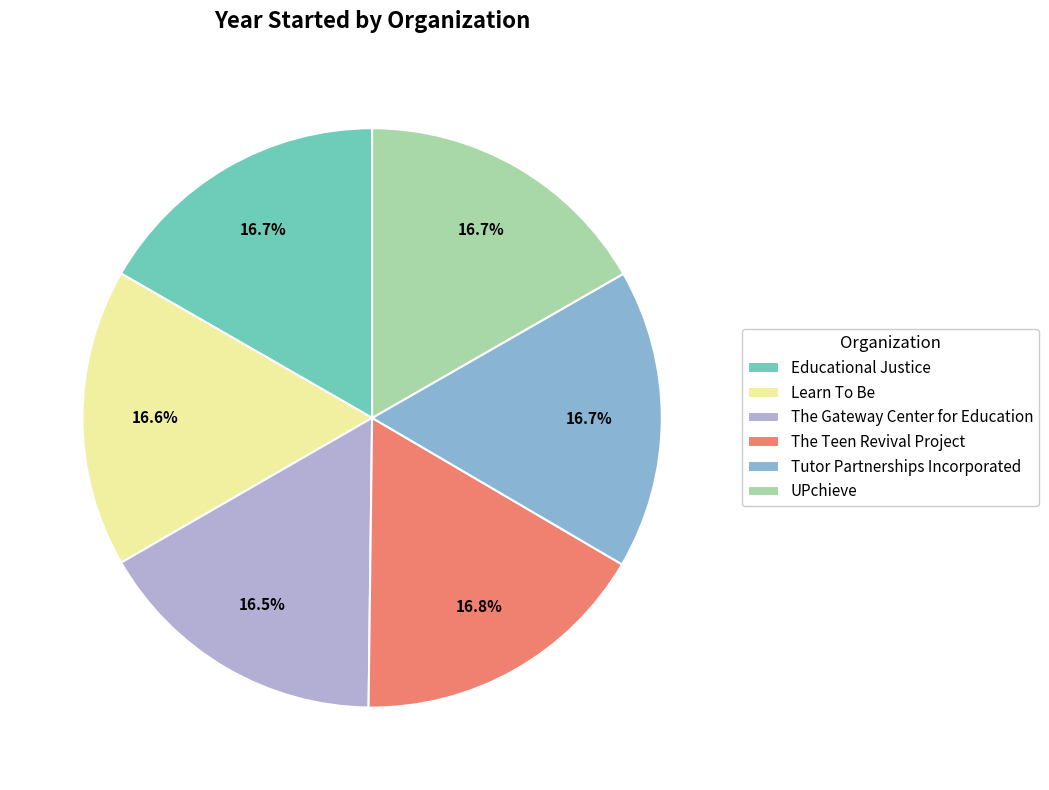

Count the number of slices in the pie.

6